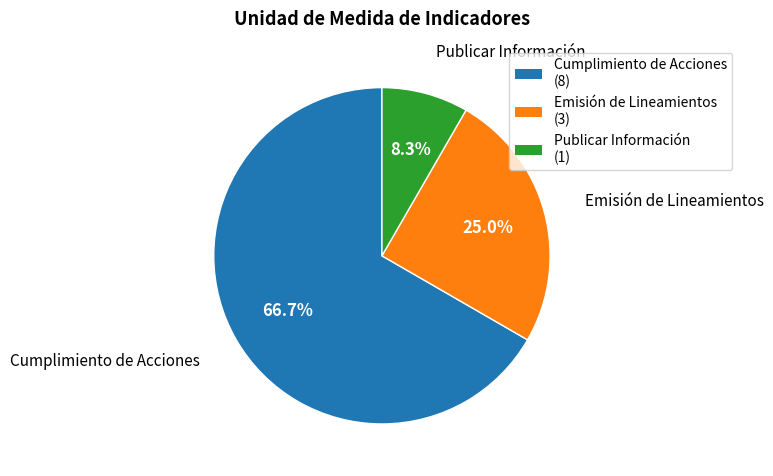

Is Publicar Información the majority of the pie?

No